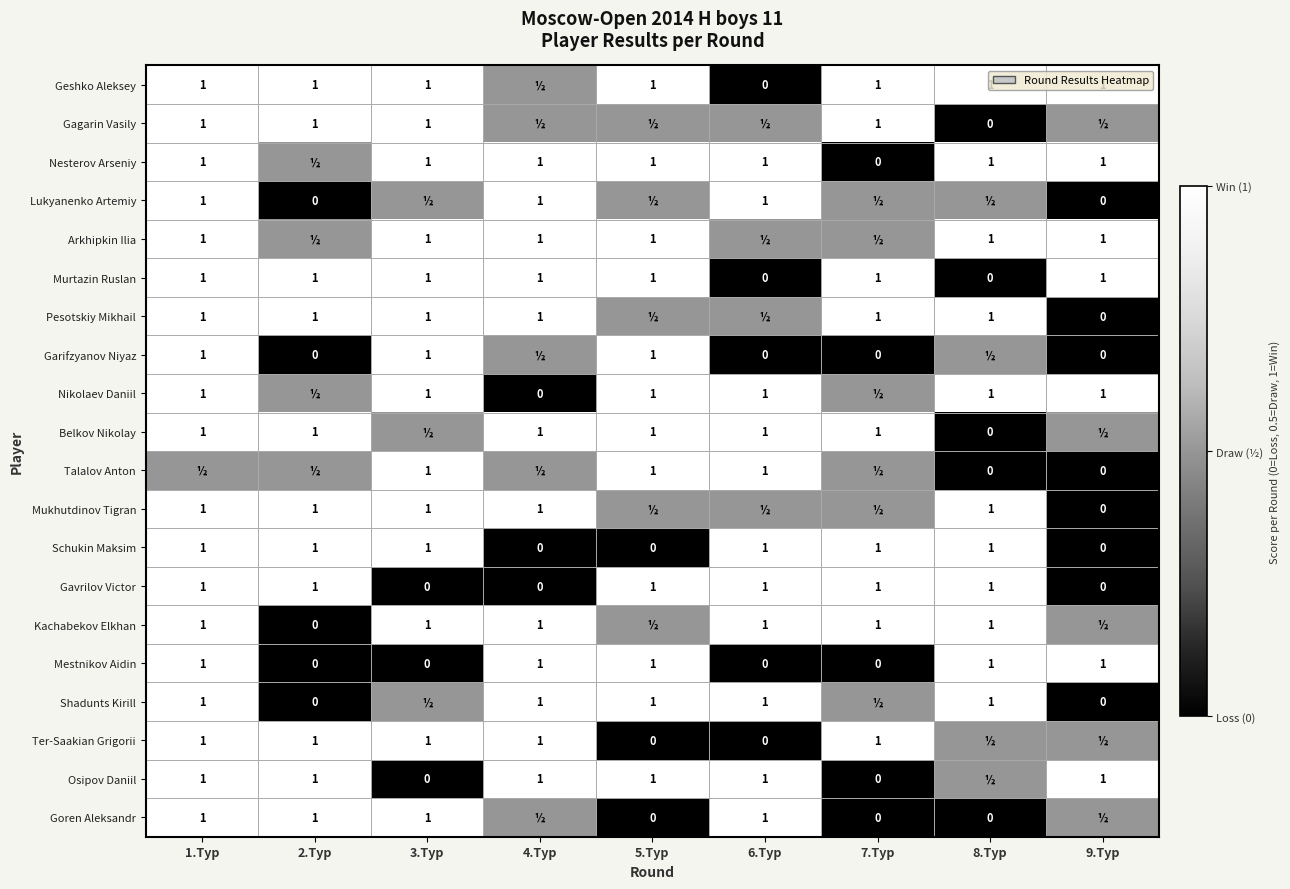

What is the difference between the Osipov Daniil values at 5.Тур and 7.Тур?

1.0